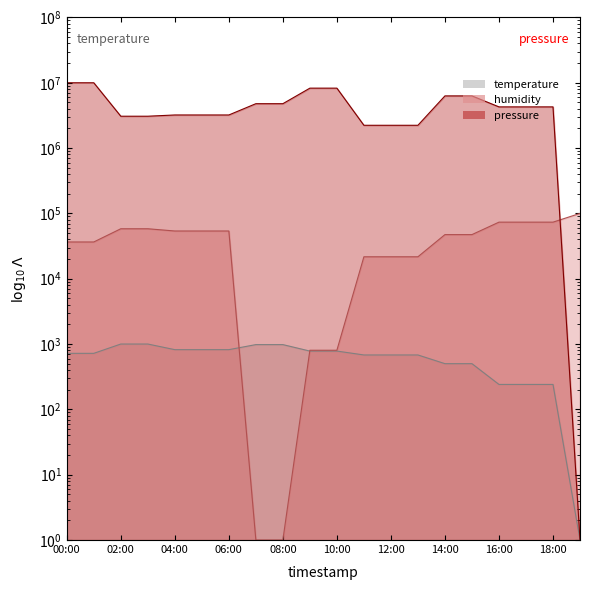

What is the smallest value displayed?

1.0